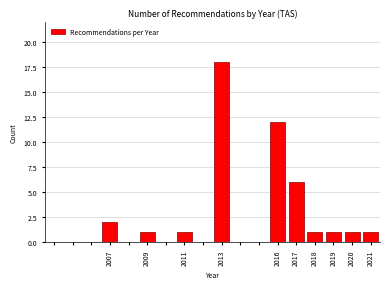

Reading left to right, list all the values displayed in this chart.

2007=2	2009=1	2011=1	2013=18	2016=12	2017=6	2018=1	2019=1	2020=1	2021=1